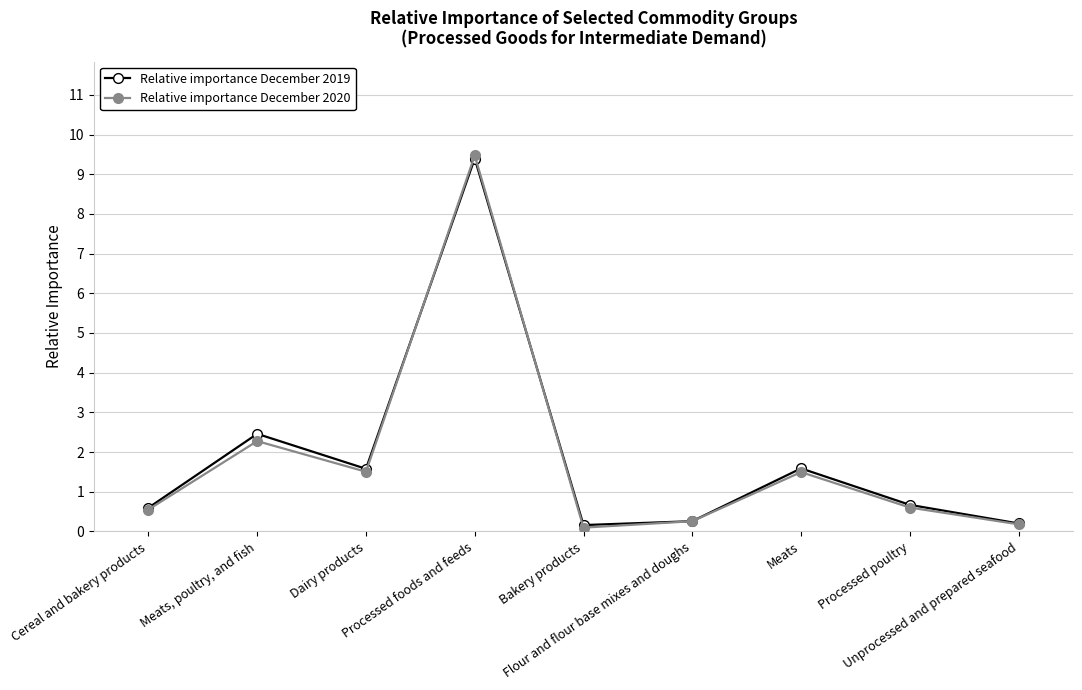

What is the greatest value displayed?

9.5